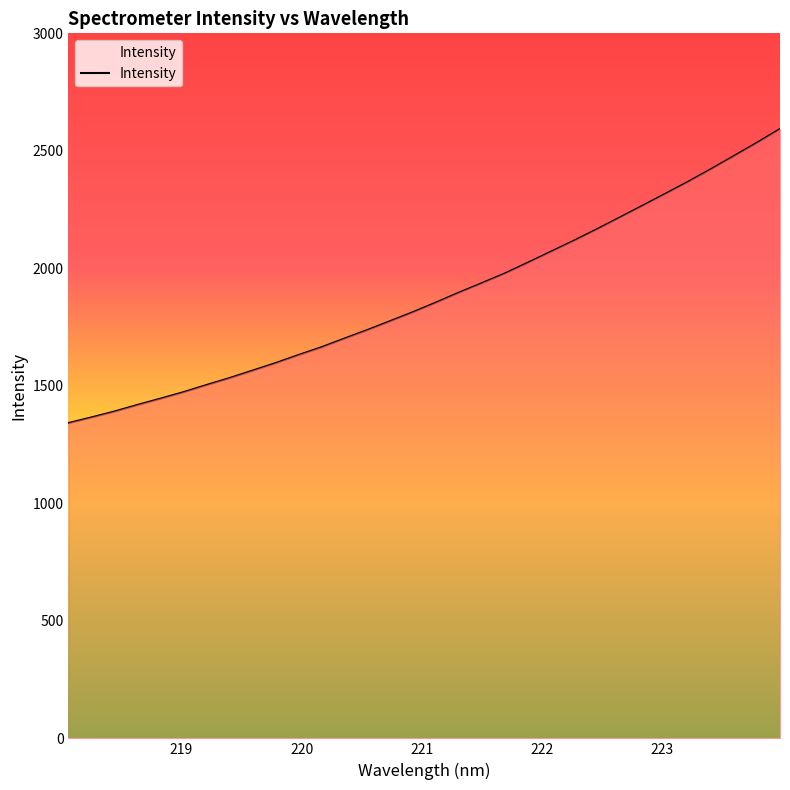

Does the chart display data point markers on the line(s)?

No